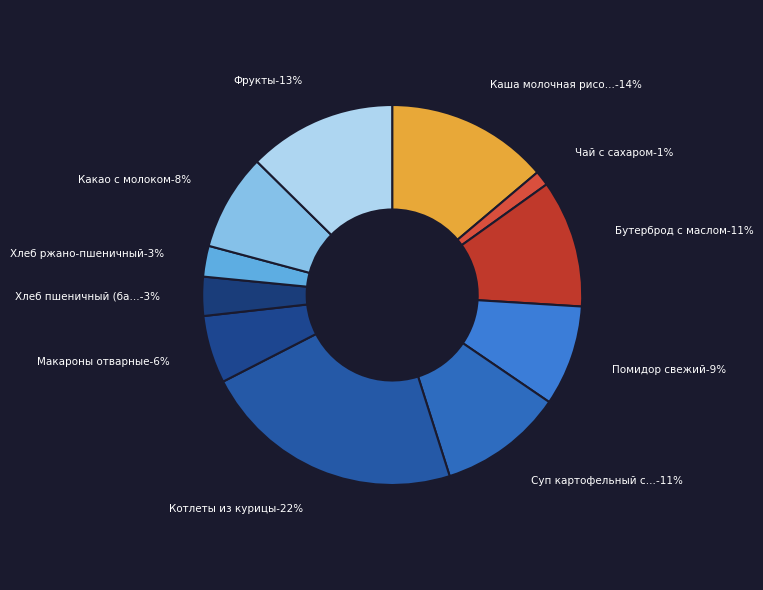

Which slice is the smallest?

Чай с сахаром